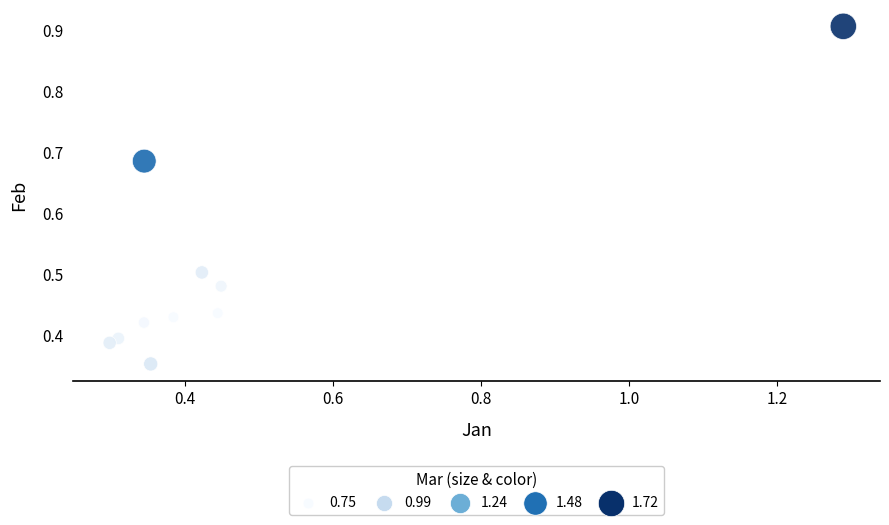

What is the range of Y values (max minus min)?

0.6